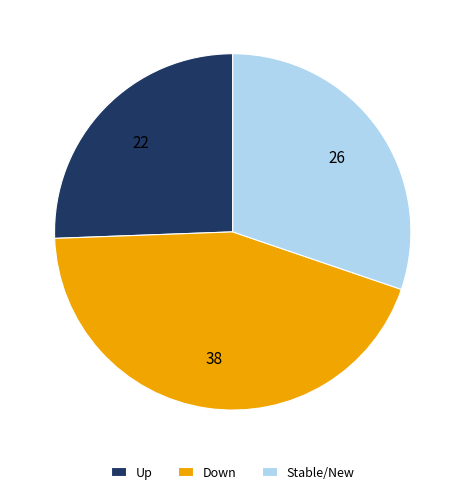

Which category has the biggest portion of the pie?

Down